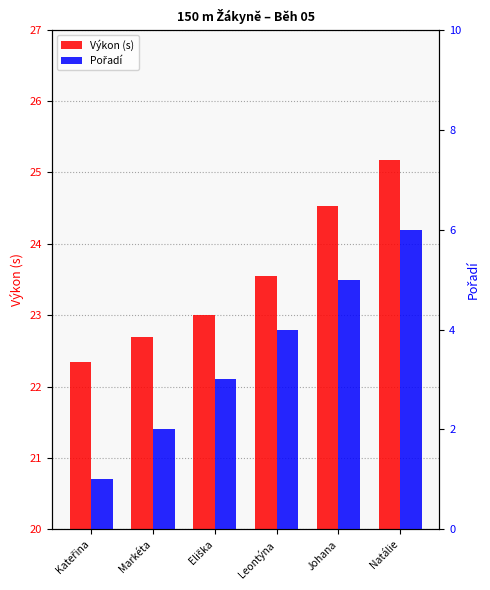

The Pořadí series shows 6.0 at Natálie. True or false?

True